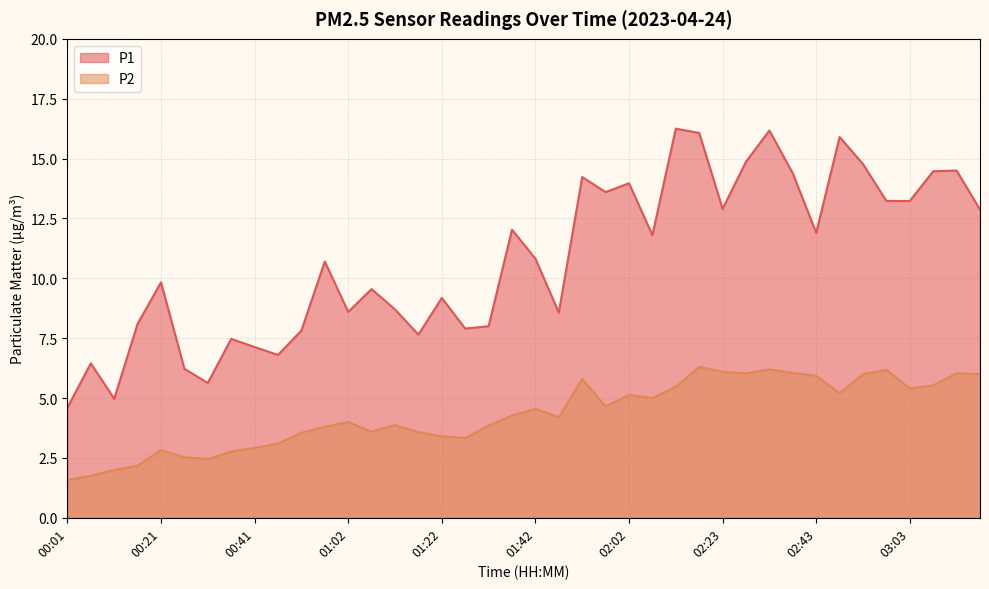

What is the difference between the P1 values at 00:36 and 03:03?

5.8